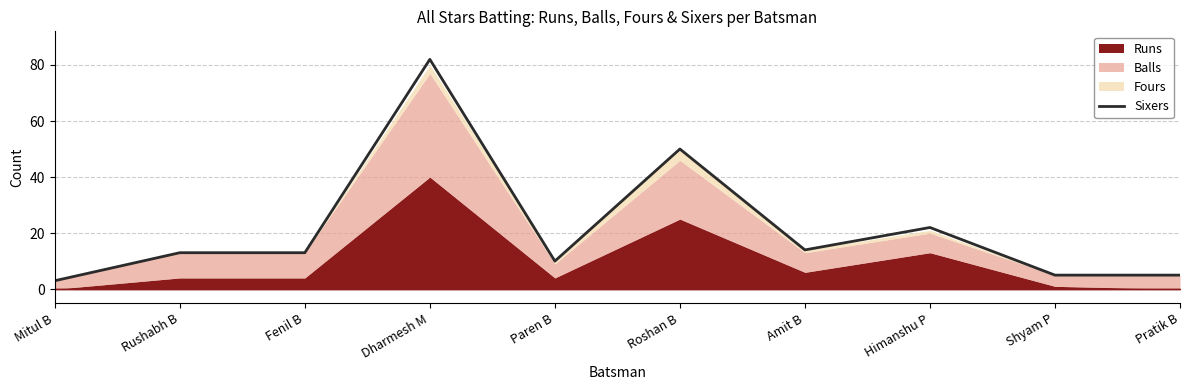

What is the ratio of the value at Fenil B to the value at Mitul B?

4.3